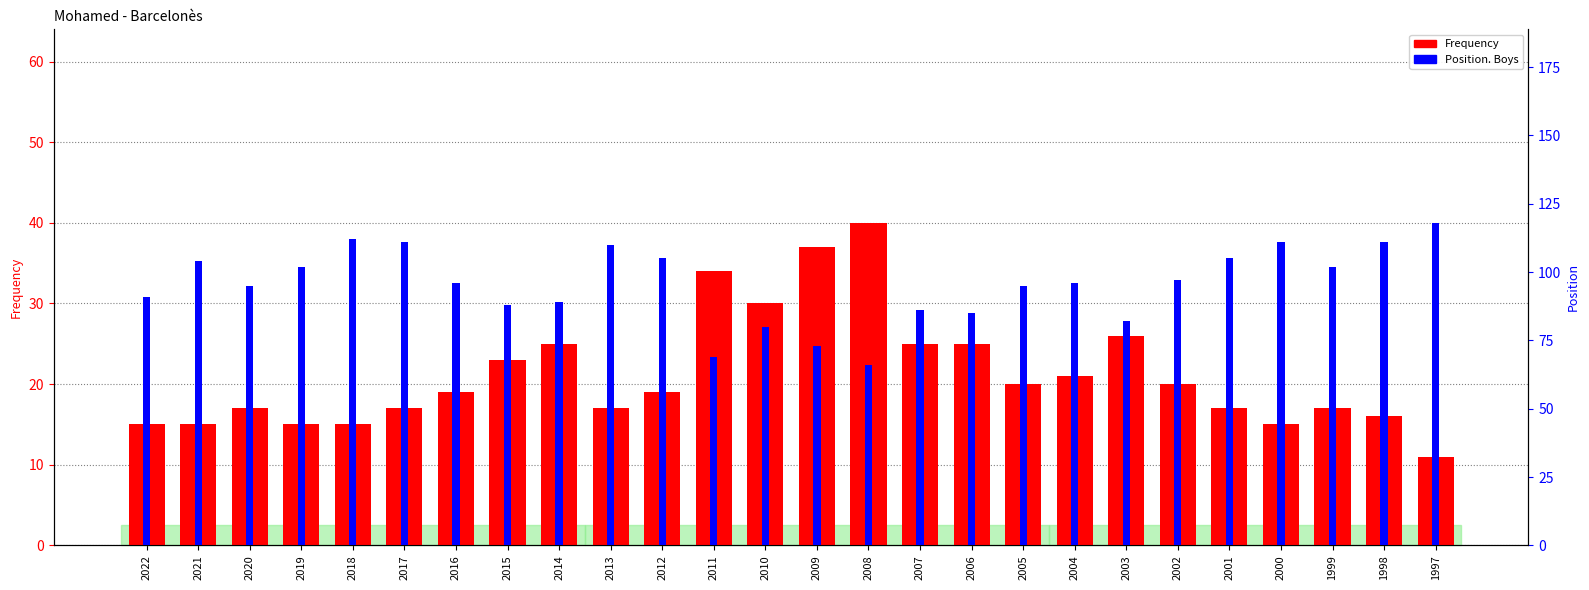

What is the difference between the maximum and second lowest values in the Position. Boys series?

49